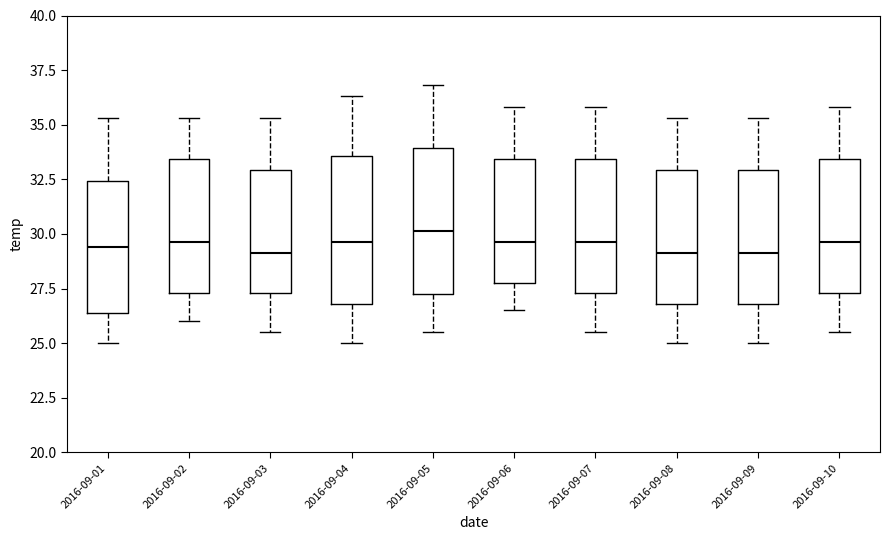

Where does the upper whisker of the box for 2016-09-04 end on the y-axis? The values are not printed on the chart, so give them approximately, as read against the axis.

36.5